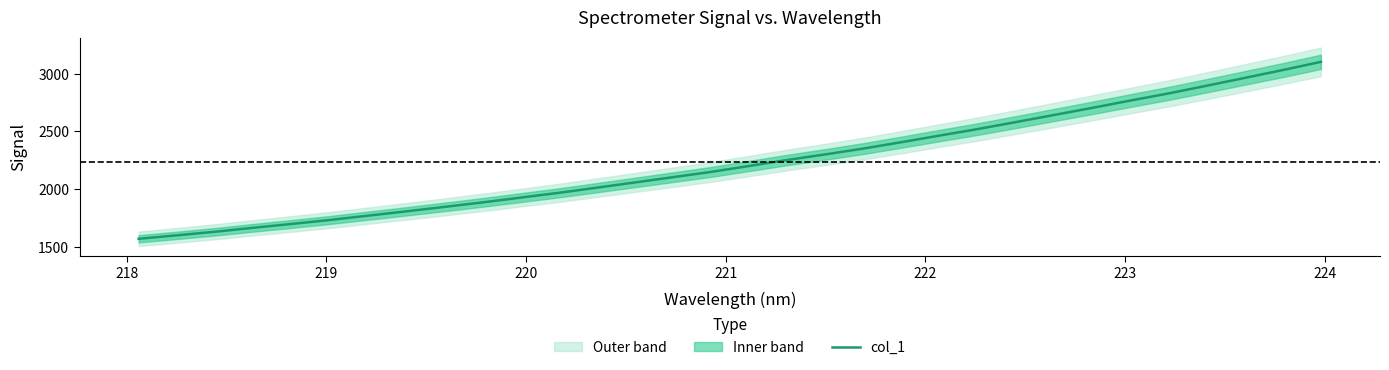

What is the lowest value of the col_1 series?

1569.7